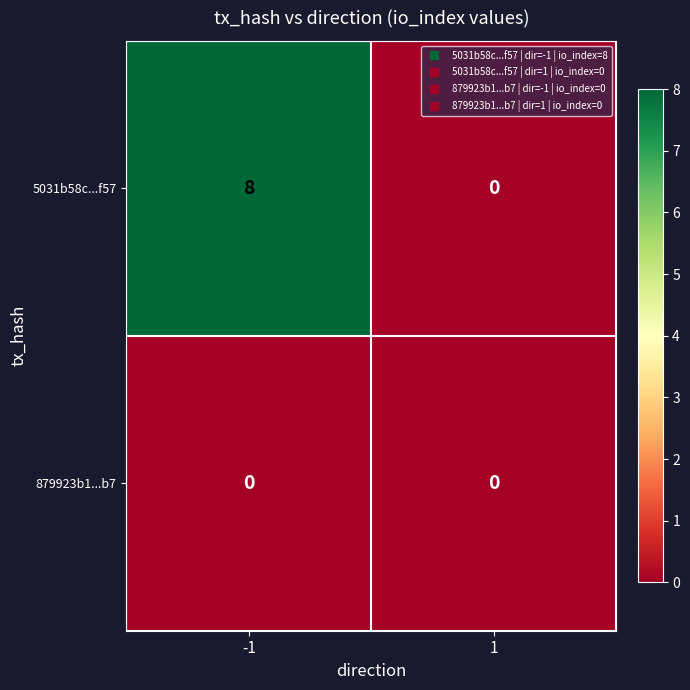

The 5031b58c...f57 series shows 8 at -1. True or false?

True